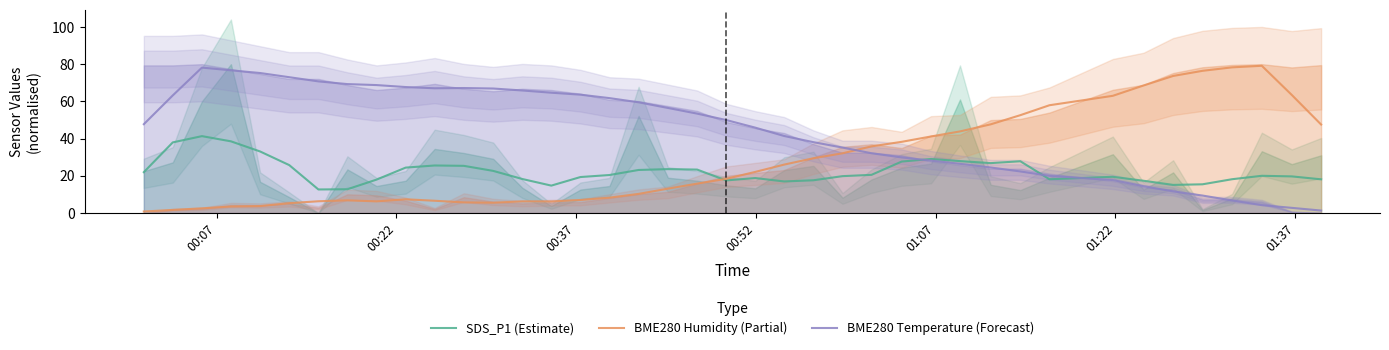

What is the maximum value for SDS_P1 (Estimate)?

41.3